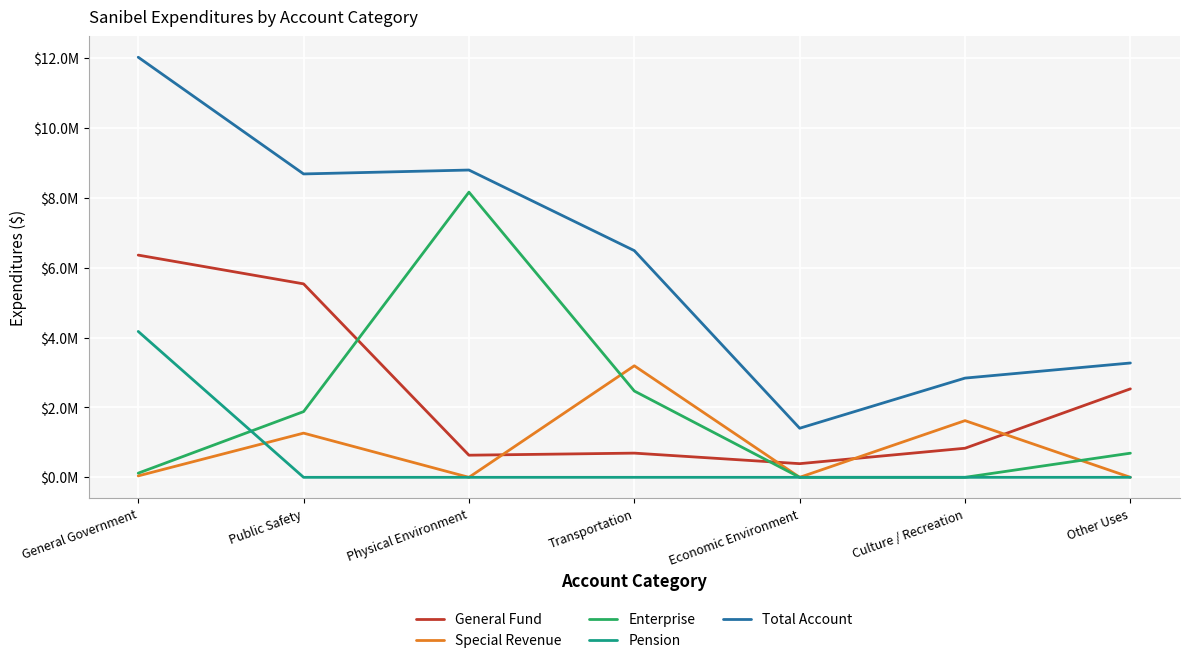

Does the chart display data point markers on the line(s)?

No